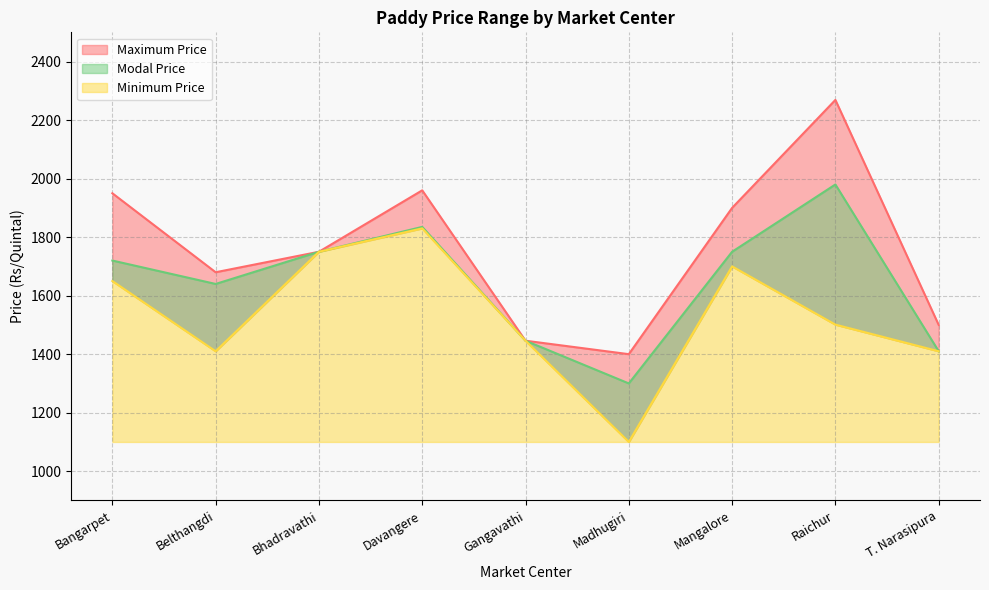

What is the spread (max minus min) of values at Raichur?

768